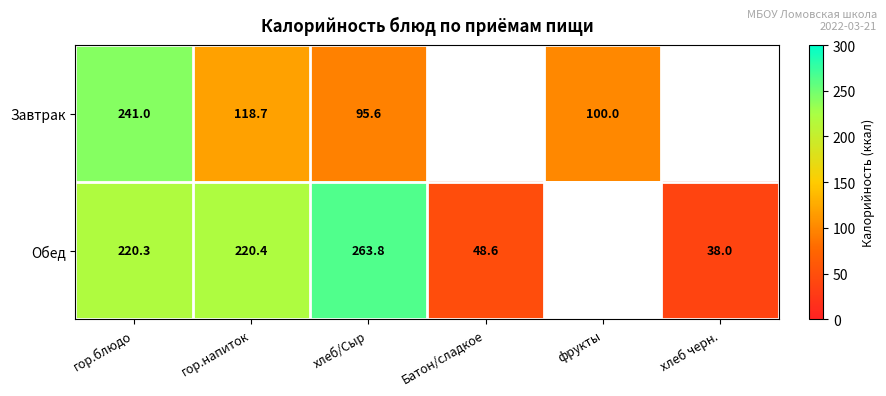

What is the total value across all series at гор.напиток?

339.1